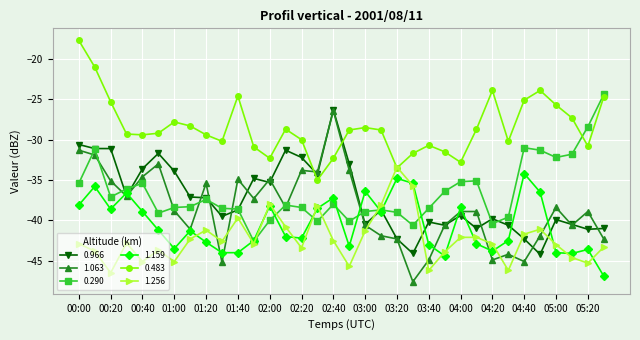

What is the minimum value shown in the chart?

-47.6